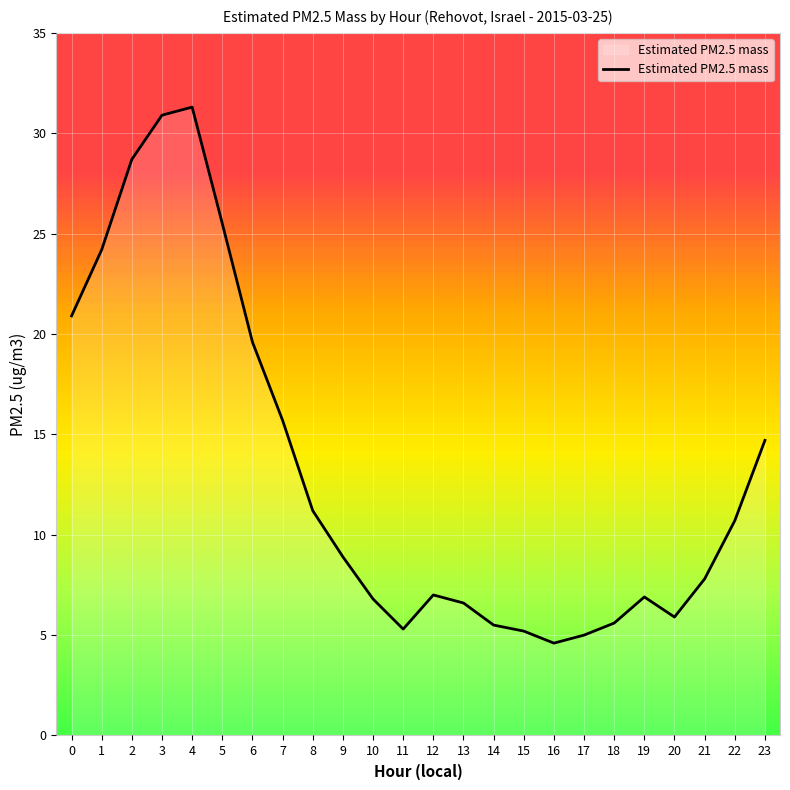

Which category has the lowest value across all series?

16